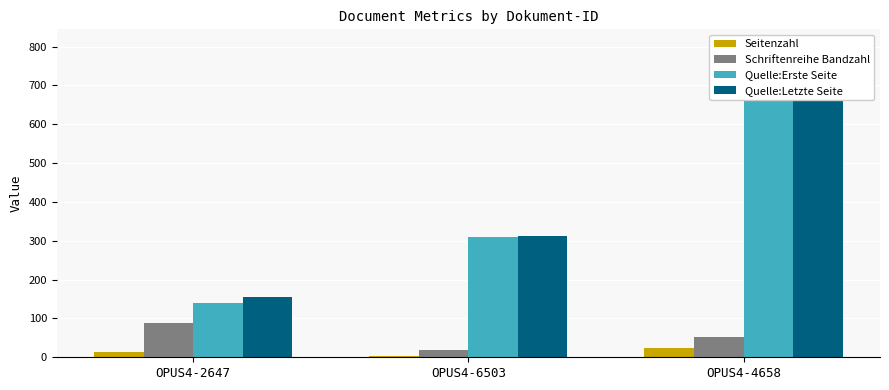

Reading left to right, list all the values displayed in this chart.

Seitenzahl: 13	4	23
Schriftenreihe Bandzahl: 89	19	52
Quelle:Erste Seite: 141	309	781
Quelle:Letzte Seite: 154	313	804